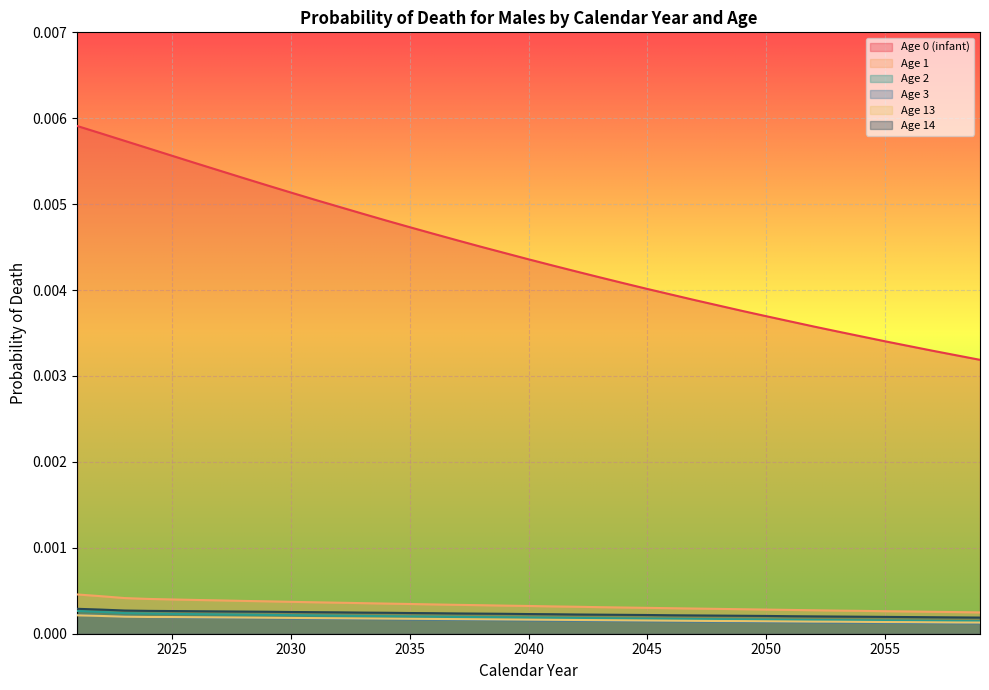

True or false: Age 2 and Age 3 cross at least once.

False